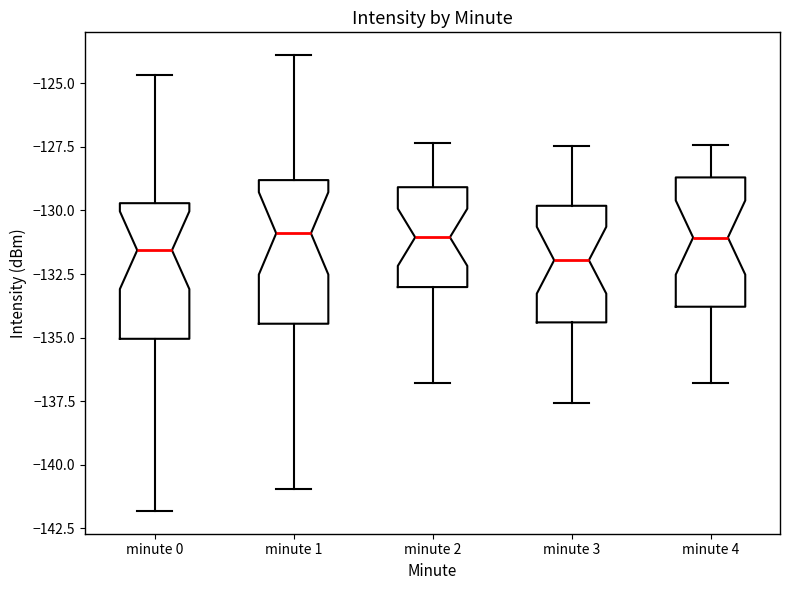

Reading left to right, read every box against the y-axis: the position of its median line, the range the box covers, and the ends of its whiskers. The values are not printed on the chart, so give them approximately, as read against the axis.

minute 0: median -131.5, box -135.0 to -129.5, whiskers -142.0 to -124.5
minute 1: median -131.0, box -134.5 to -129.0, whiskers -141.0 to -124.0
minute 2: median -131.0, box -133.0 to -129.0, whiskers -137.0 to -127.5
minute 3: median -132.0, box -134.5 to -130.0, whiskers -137.5 to -127.5
minute 4: median -131.0, box -134.0 to -128.5, whiskers -137.0 to -127.5